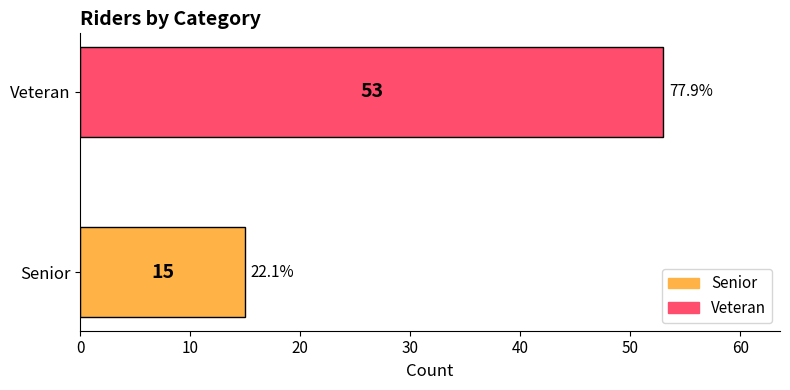

Reading top to bottom, what are all the values shown in this chart?

53	15